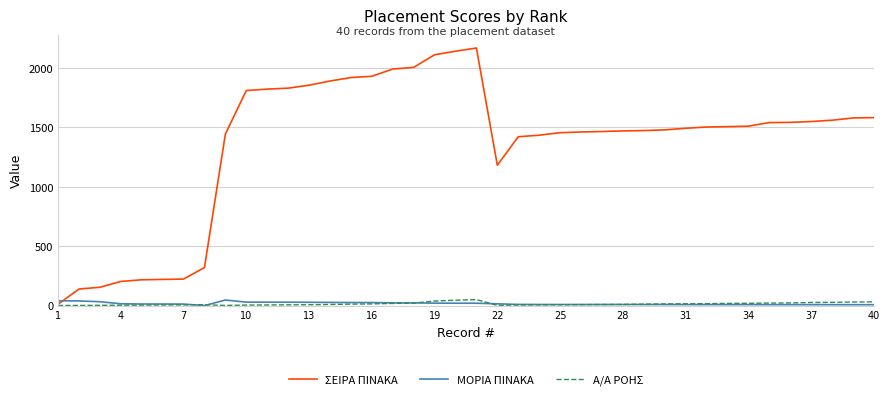

Which series has the largest range (max minus min)?

ΣΕΙΡΑ ΠΙΝΑΚΑ